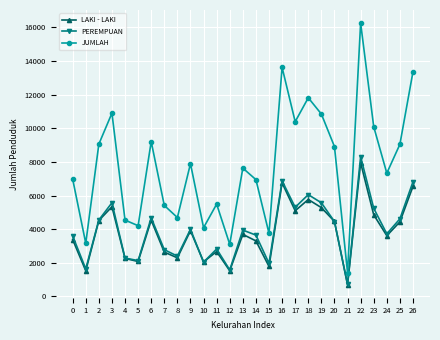

At which label does LAKI - LAKI reach its peak?

22